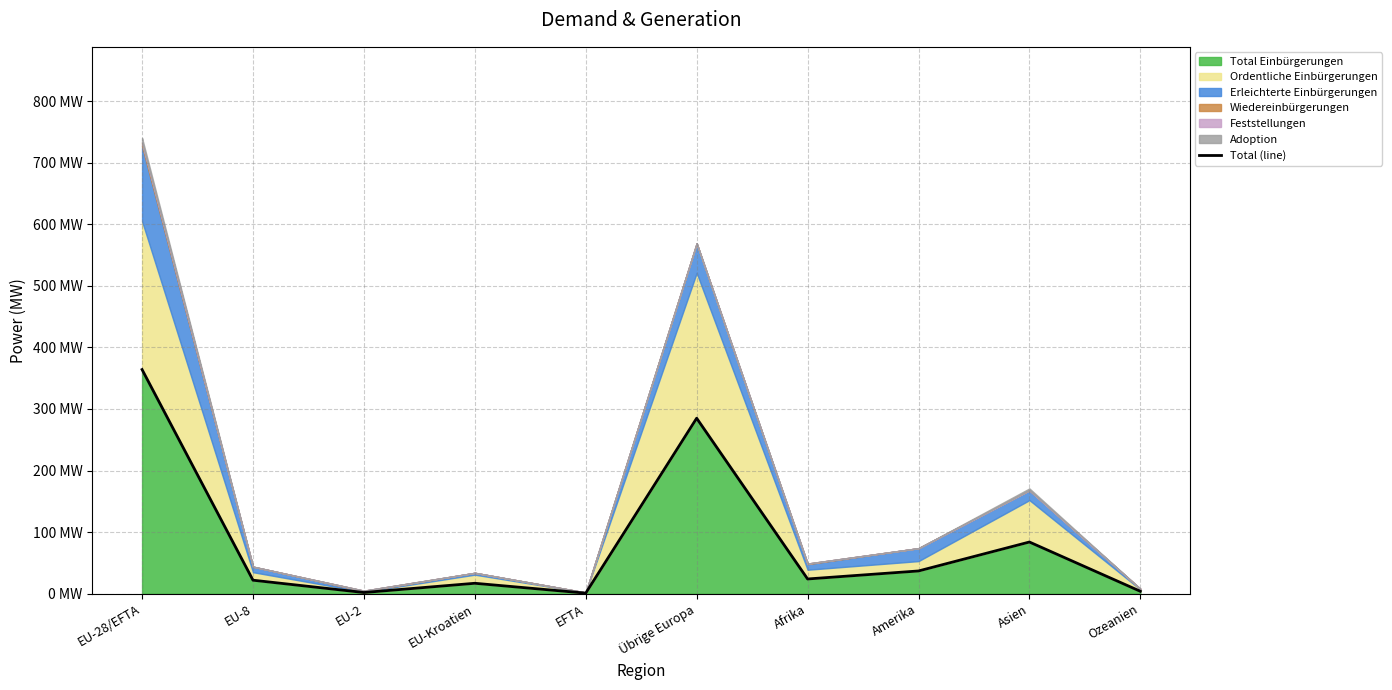

The chart shows a value of 2 at Ozeanien. True or false?

False